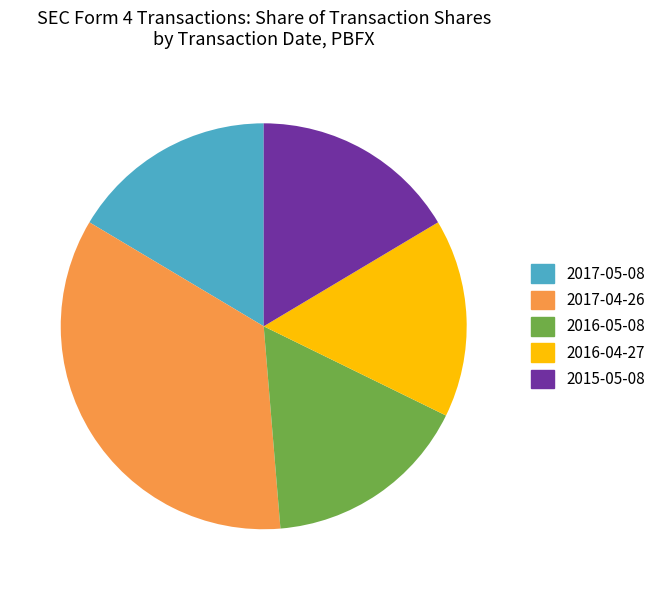

Between 2016-05-08 and 2017-04-26, which is larger?

2017-04-26